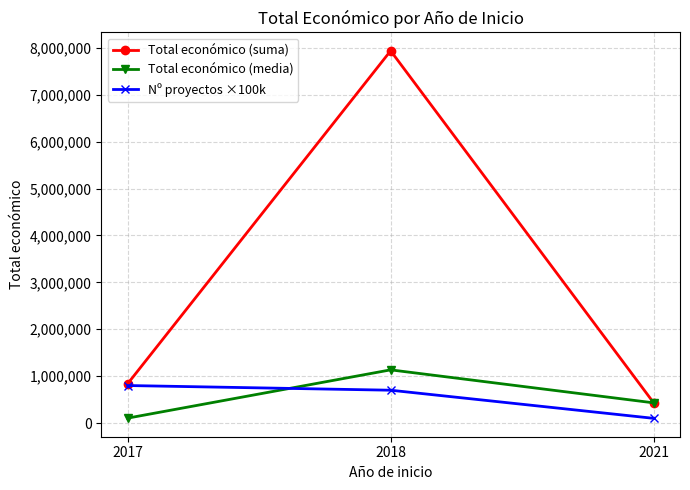

What value does the Total económico (media) series have at 2017?

104539.9